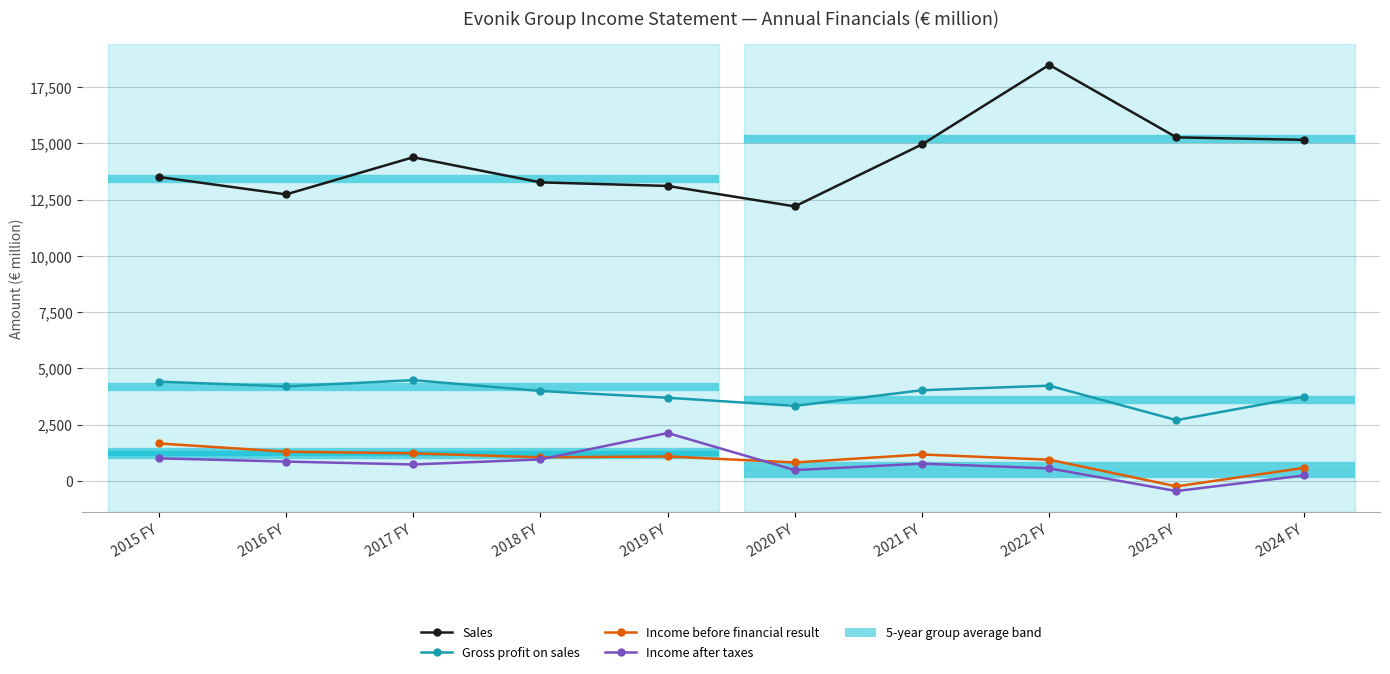

True or false: Income before financial result has more than 0 points higher than both neighbors.

True